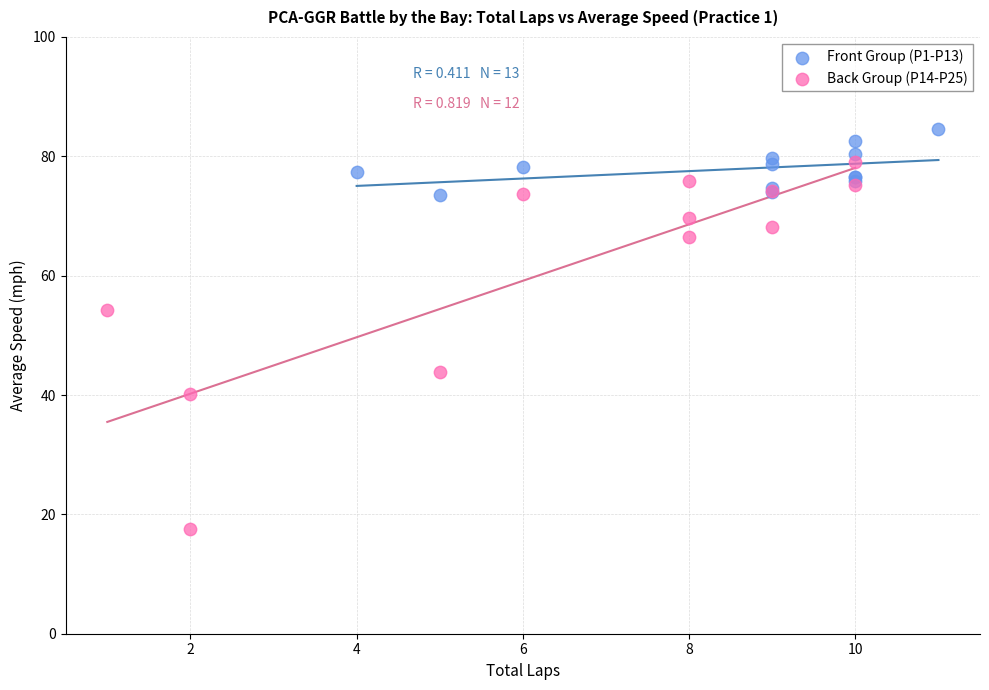

Which series contains the lowest Y value?

Back Group (P14-P25)